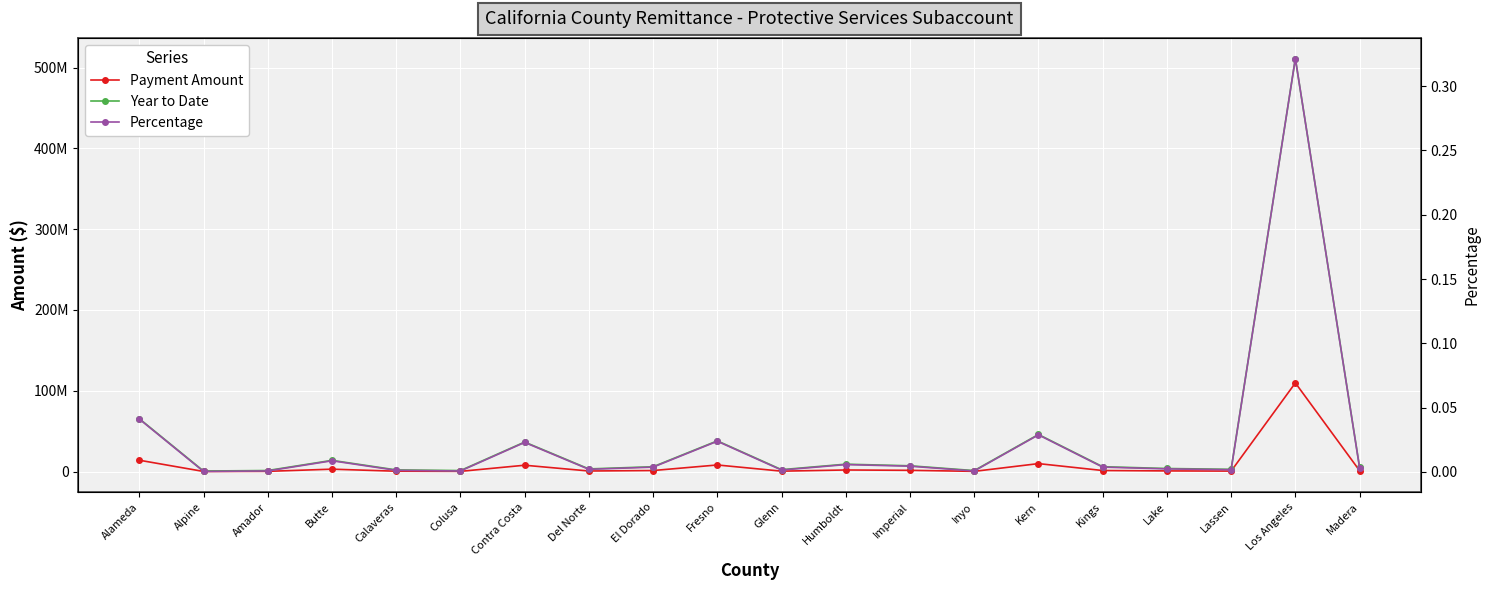

What is the label of the 19th point from the left?

Los Angeles